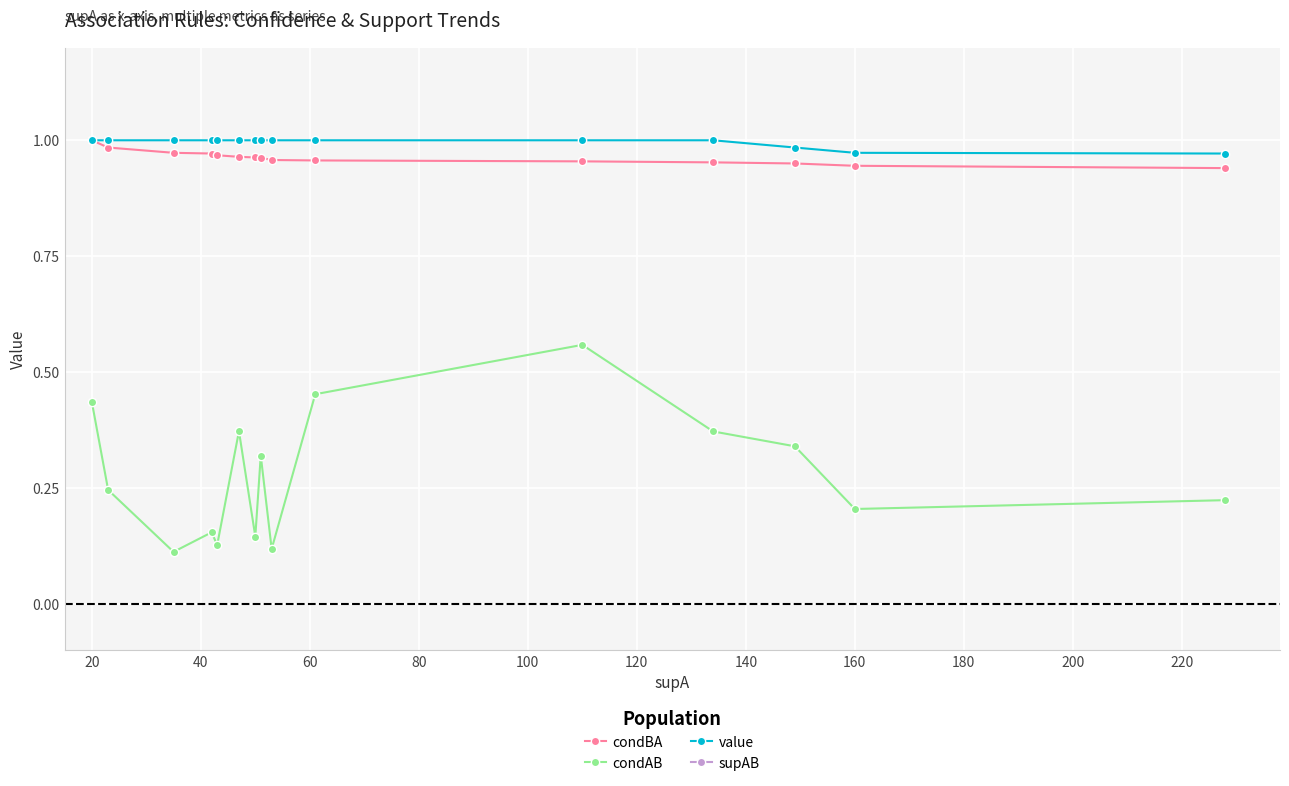

True or false: condBA and condAB cross at least once.

False